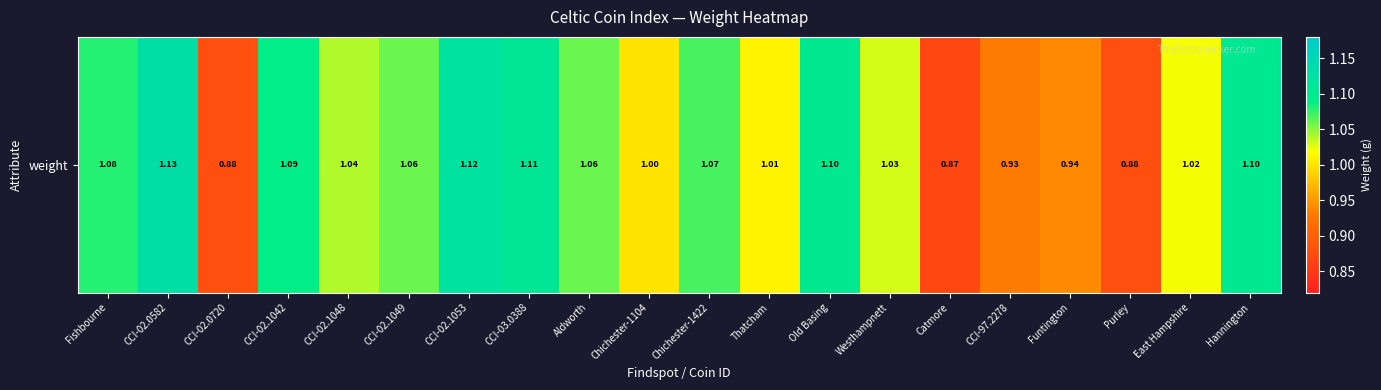

Reading right to left, transcribe all the data shown in this chart.

Hannington=1.1	East Hampshire=1.0	Purley=0.9	Funtington=0.9	CCI-97.2278=0.9	Catmore=0.9	Westhampnett=1.0	Old Basing=1.1	Thatcham=1.0	Chichester-1422=1.1	Chichester-1104=1.0	Aldworth=1.1	CCI-03.0388=1.1	CCI-02.1053=1.1	CCI-02.1049=1.1	CCI-02.1048=1.0	CCI-02.1042=1.1	CCI-02.0720=0.9	CCI-02.0582=1.1	Fishbourne=1.1